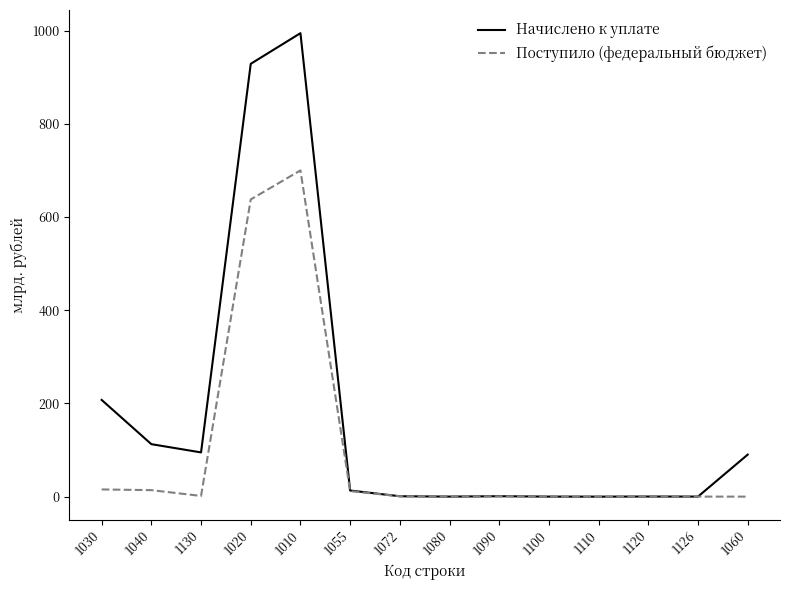

Is it true that Начислено к уплате equals 0.1 at 1100?

True